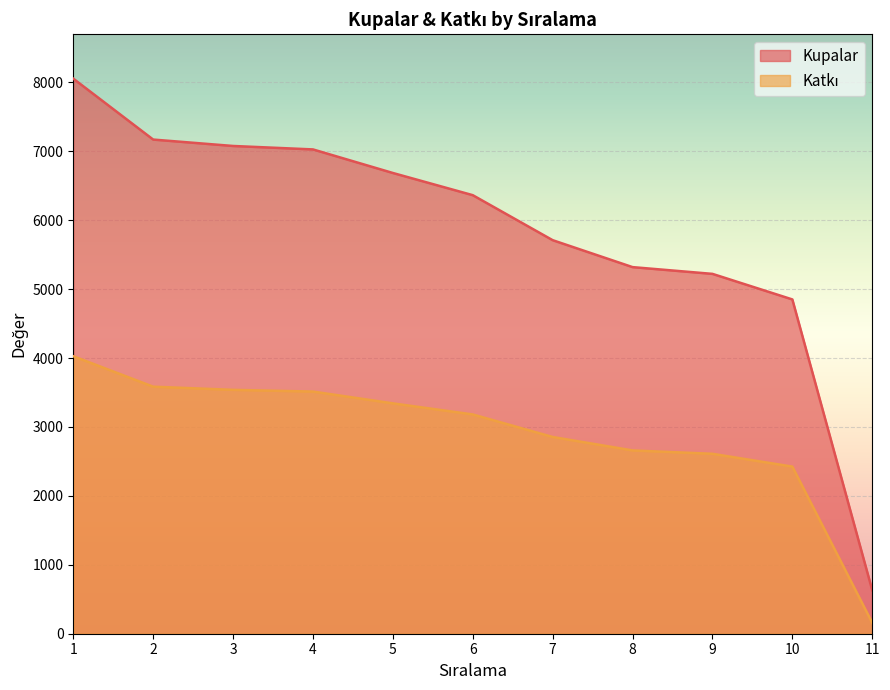

How many lines are shown in the chart?

2